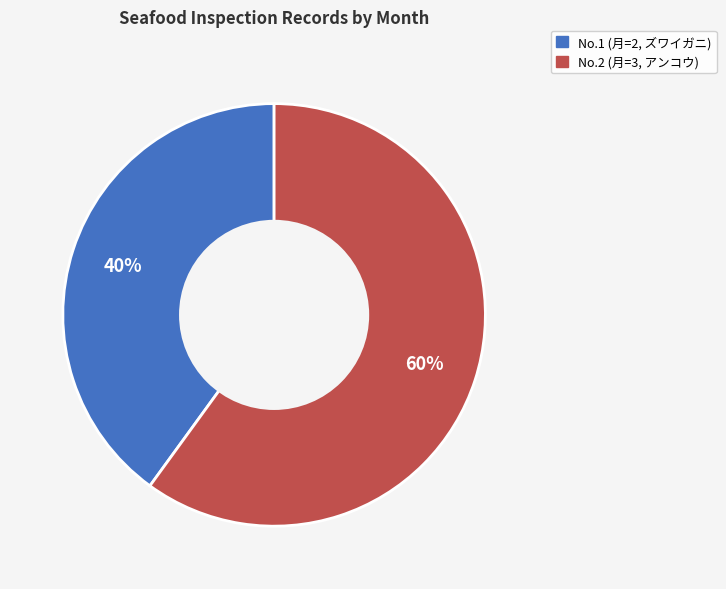

Is there a majority slice in this chart?

Yes